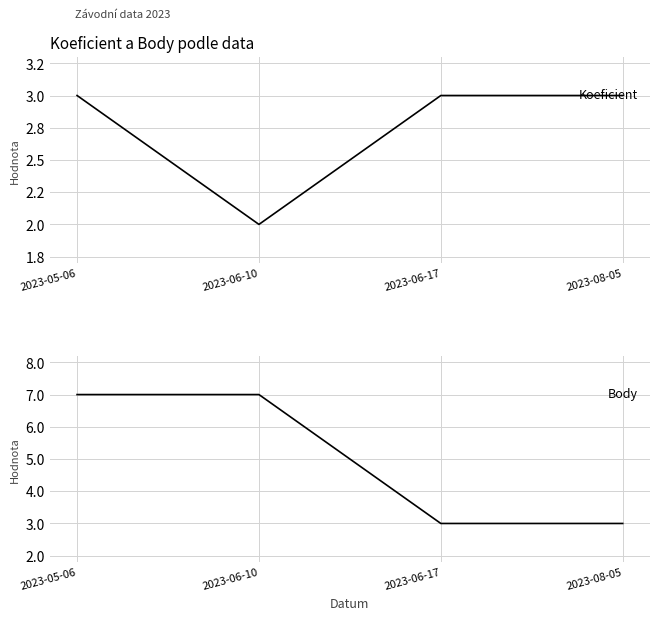

Count the number of data series in this chart.

2